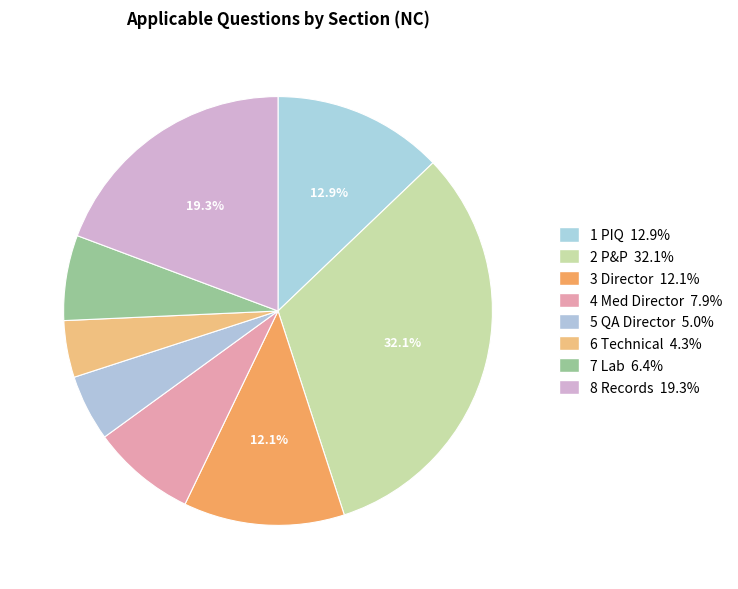

How many slices are in this pie chart?

8